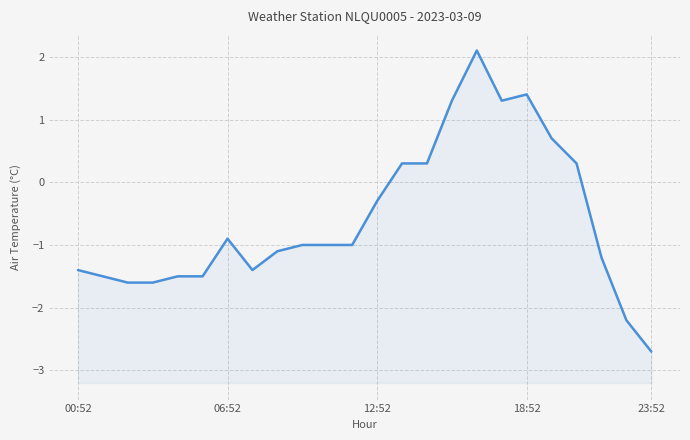

Which label corresponds to the smallest value in the chart?

23:52